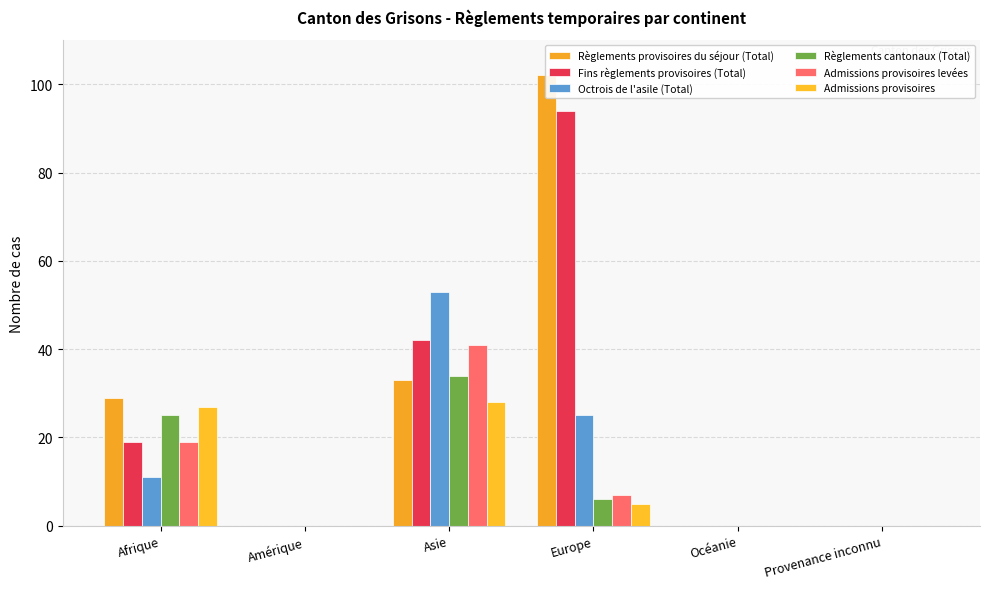

What position from the right is Europe?

3